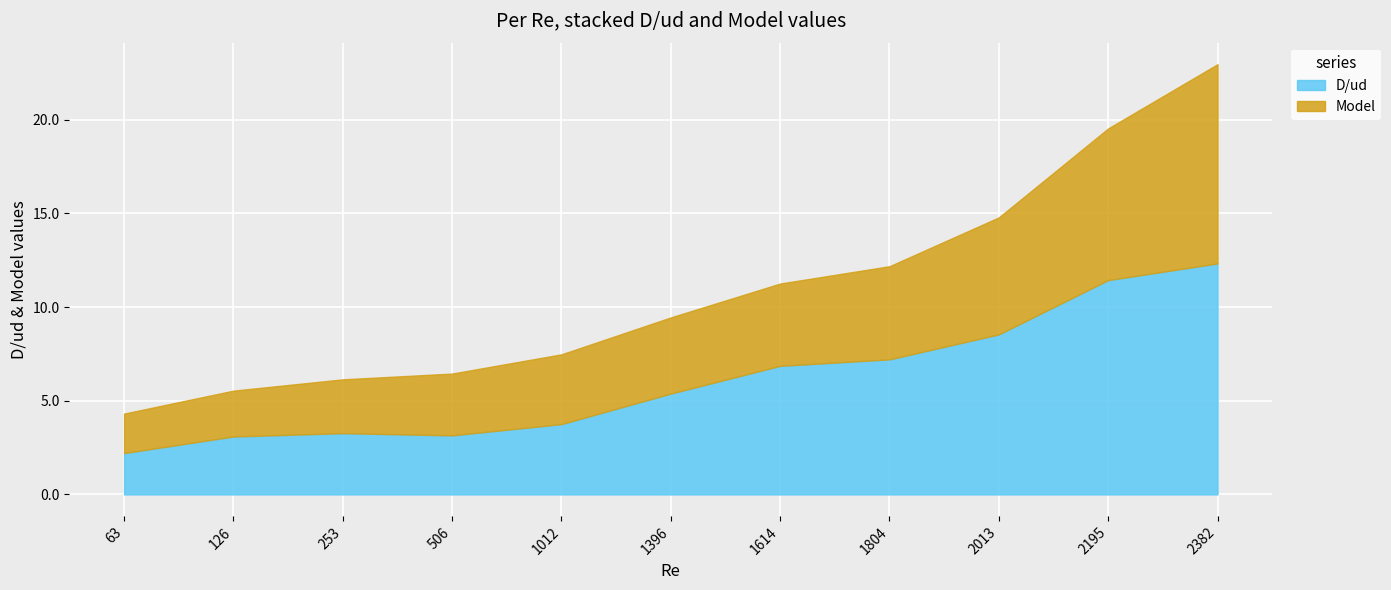

At which category does D/ud reach its first local valley?

506